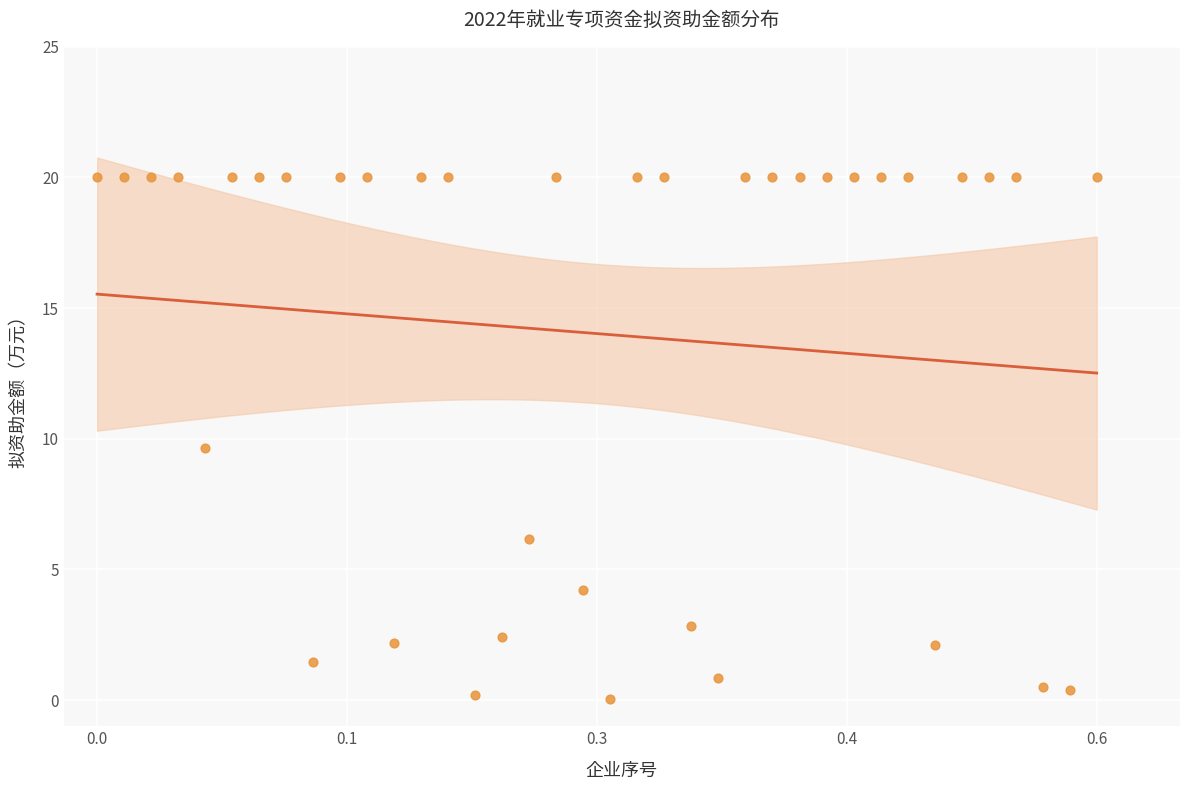

What is the range of X values (max minus min)?

0.6